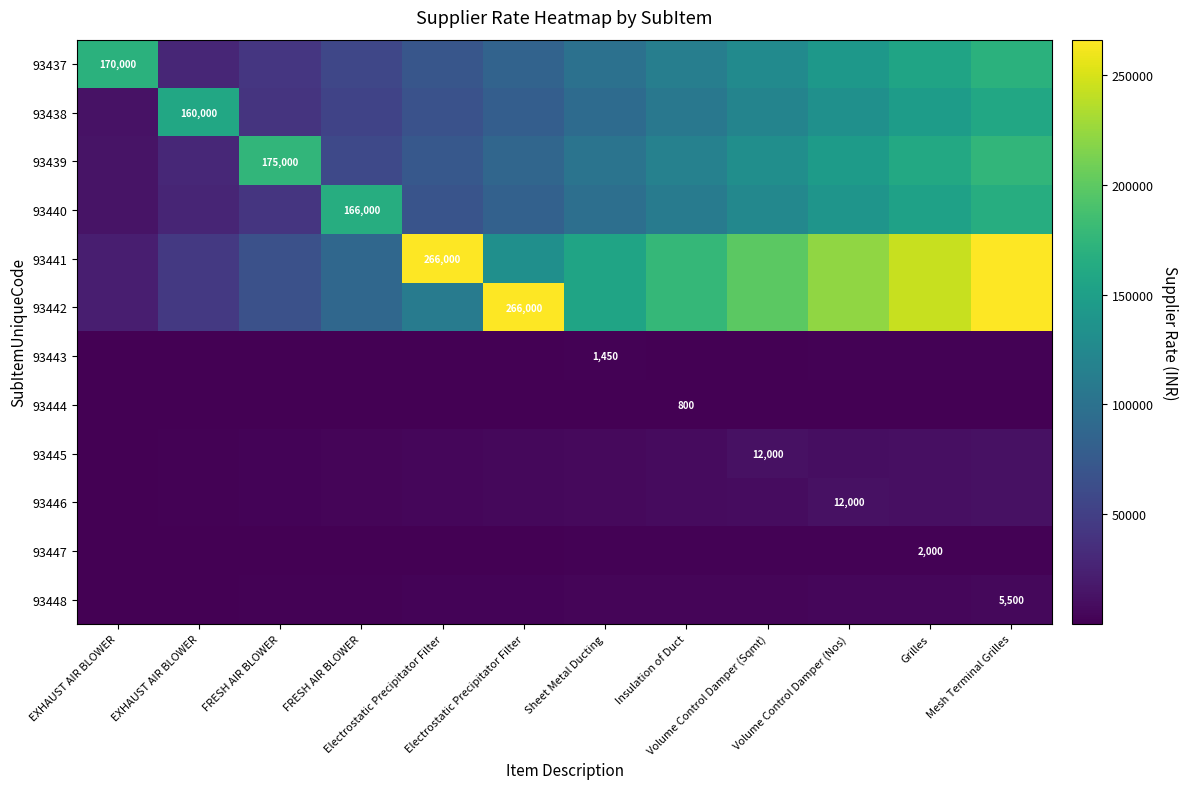

How many data points does each series have?

12